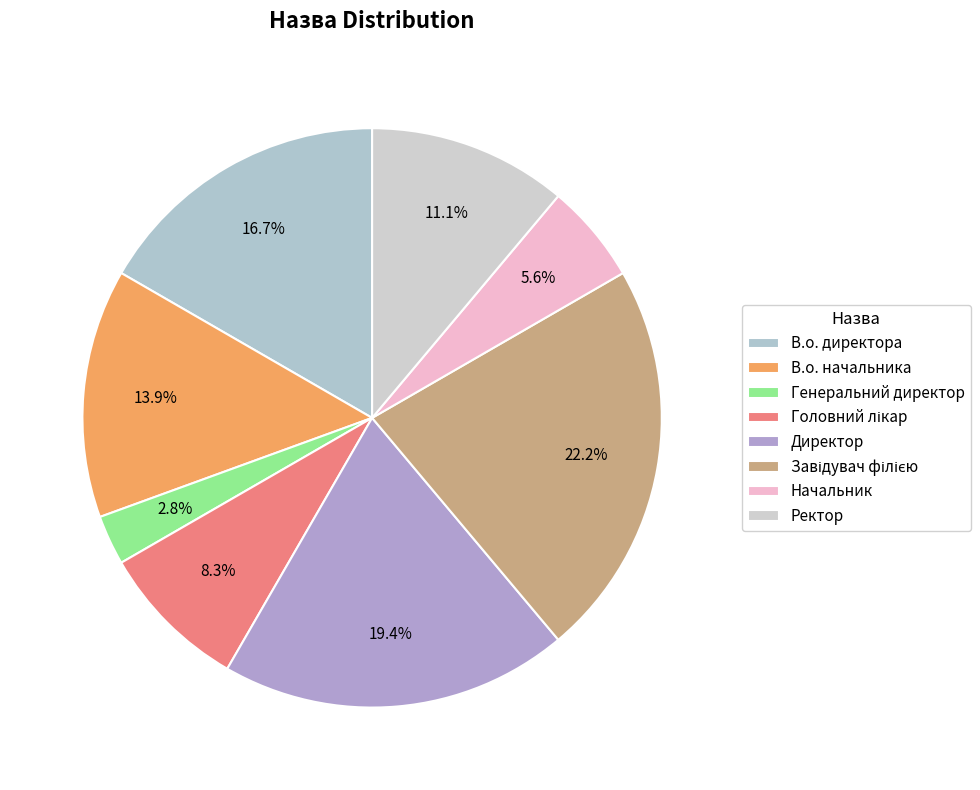

Count the number of slices in the pie.

8